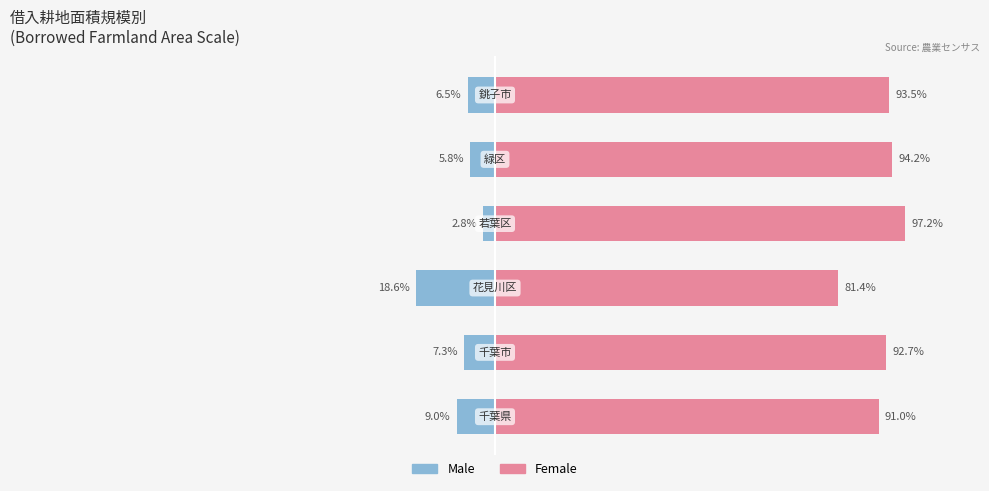

Which series changed the most between 1 and 2?

Female